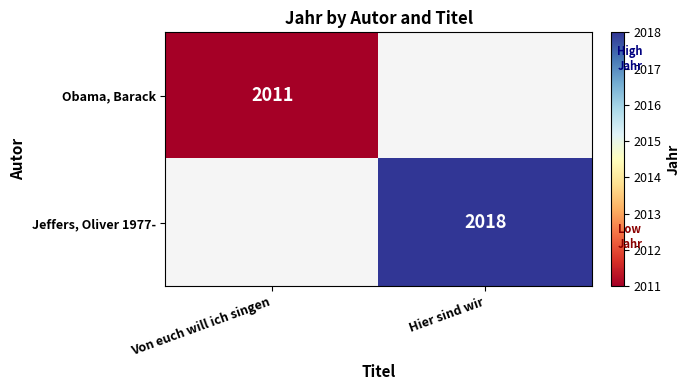

The value of Jeffers, Oliver 1977- at Hier sind wir is 2018. True or false?

True